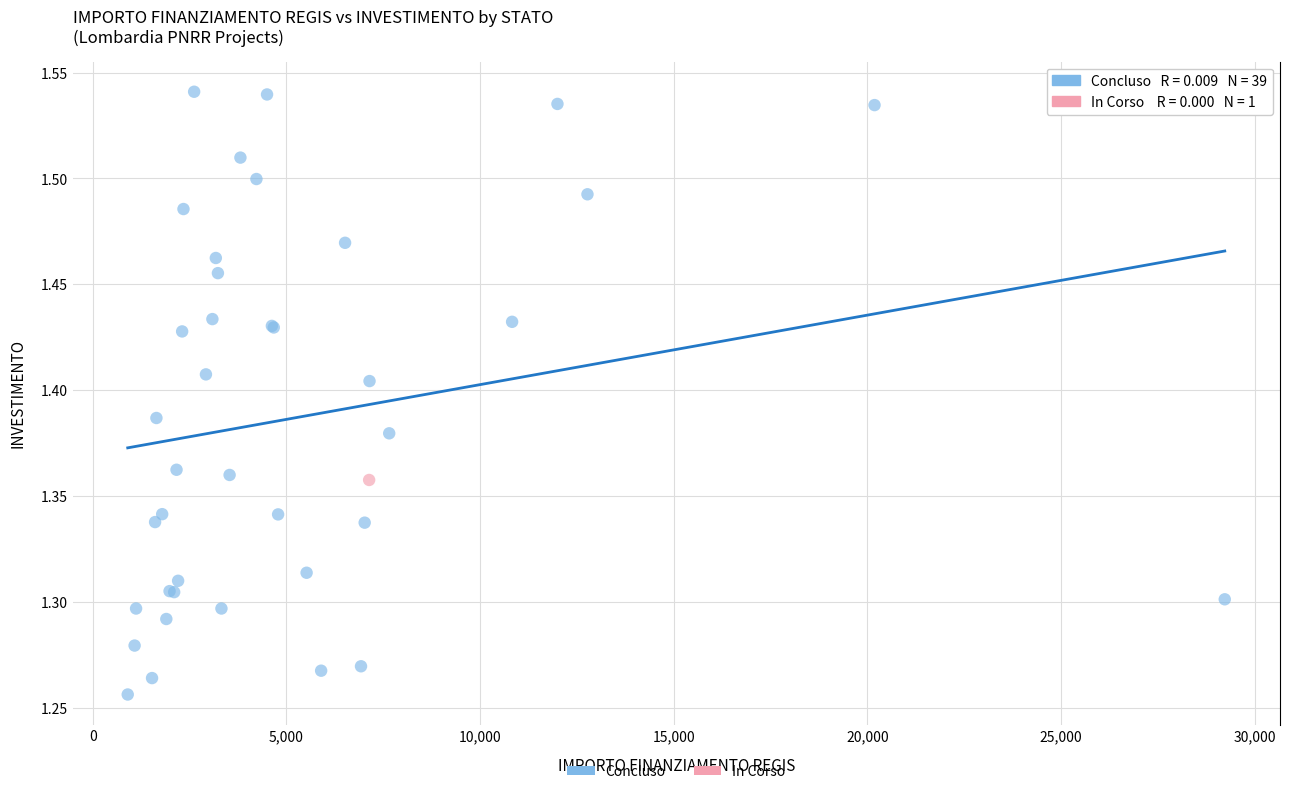

What are all the series names shown in the legend?

Concluso, In Corso